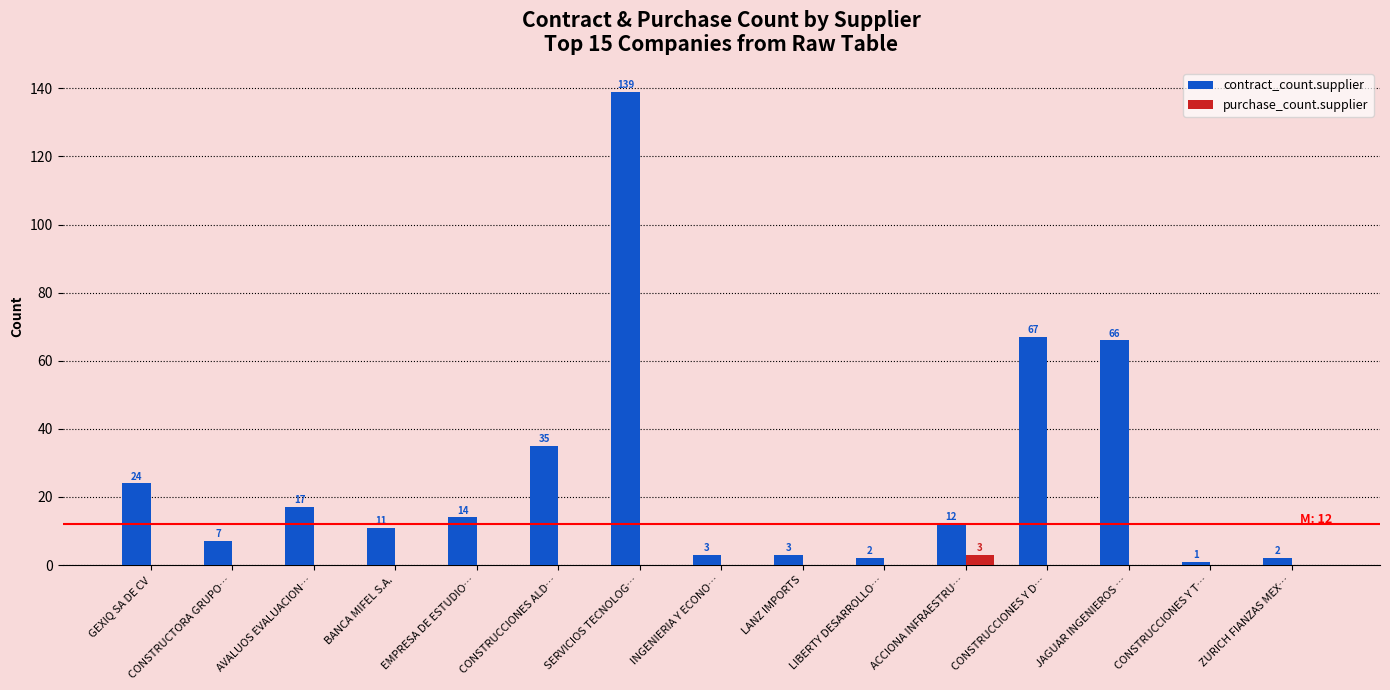

At which label does contract_count.supplier first exceed 12?

GEXIQ SA DE CV